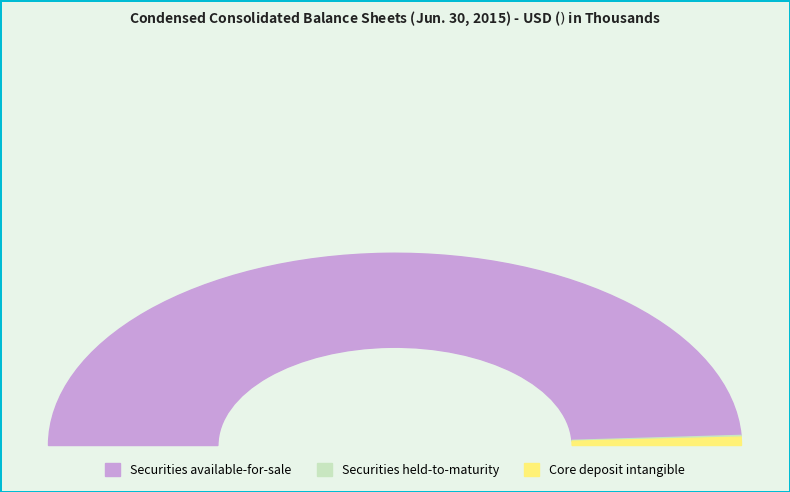

Rank the categories by value from lowest to highest.

Securities held-to-maturity, Core deposit intangible, Securities available-for-sale